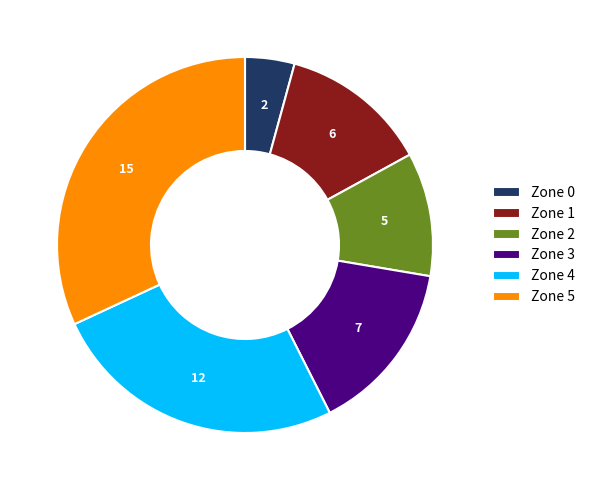

Approximately how many times larger is the value at Zone 2 compared to Zone 3?

0.7